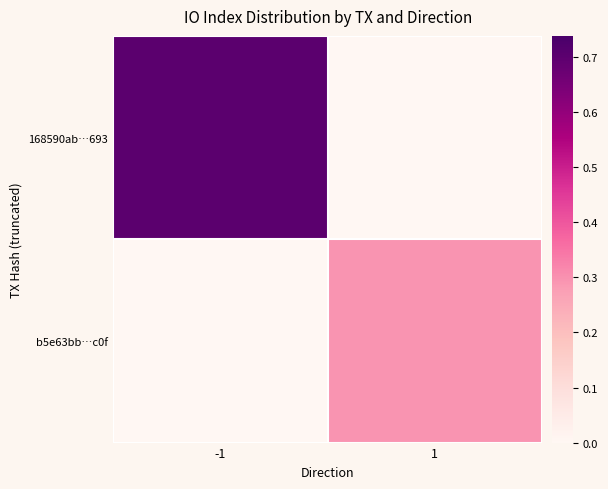

List the series in order of their overall mean, lowest first.

b5e63bb…c0f, 168590ab…693